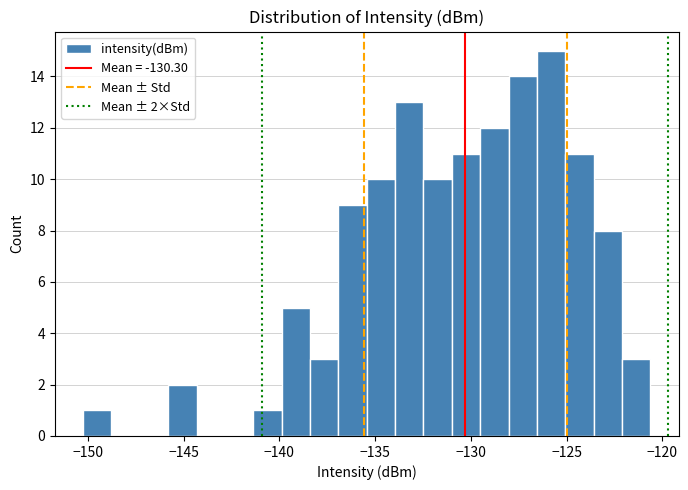

Read against the x-axis, roughly where is the centre of the tallest bar?

-126.0